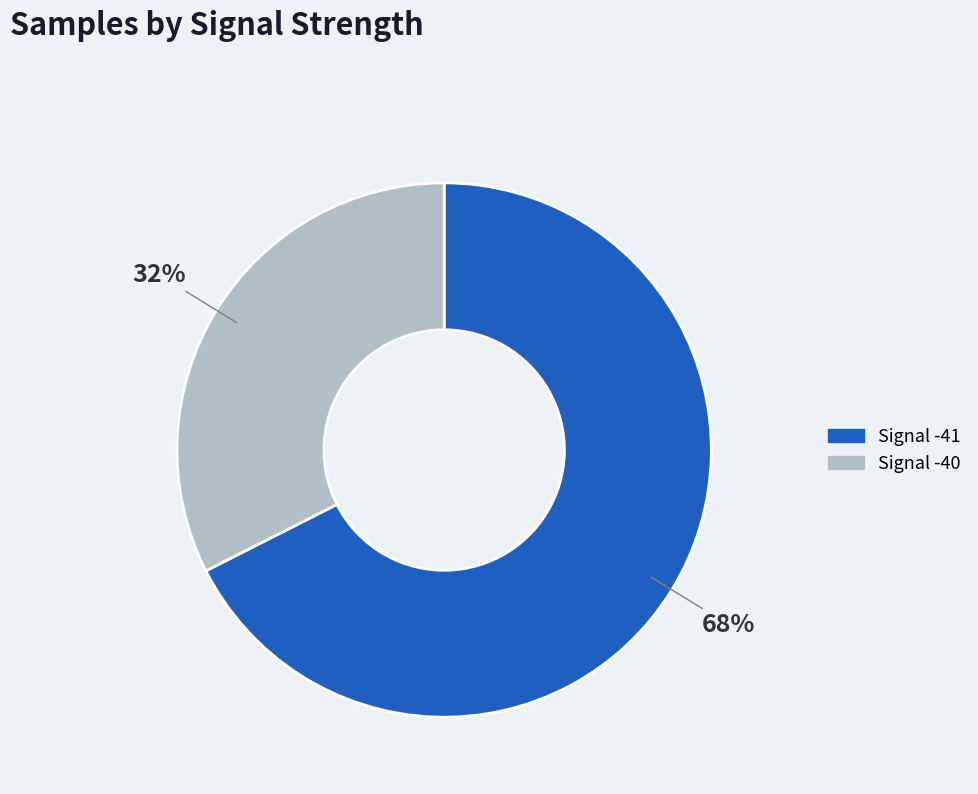

Is there any slice that represents more than half of the pie?

Yes